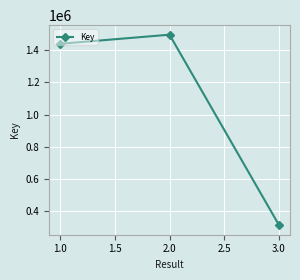

The value at 2.0 is 1495210. True or false?

True